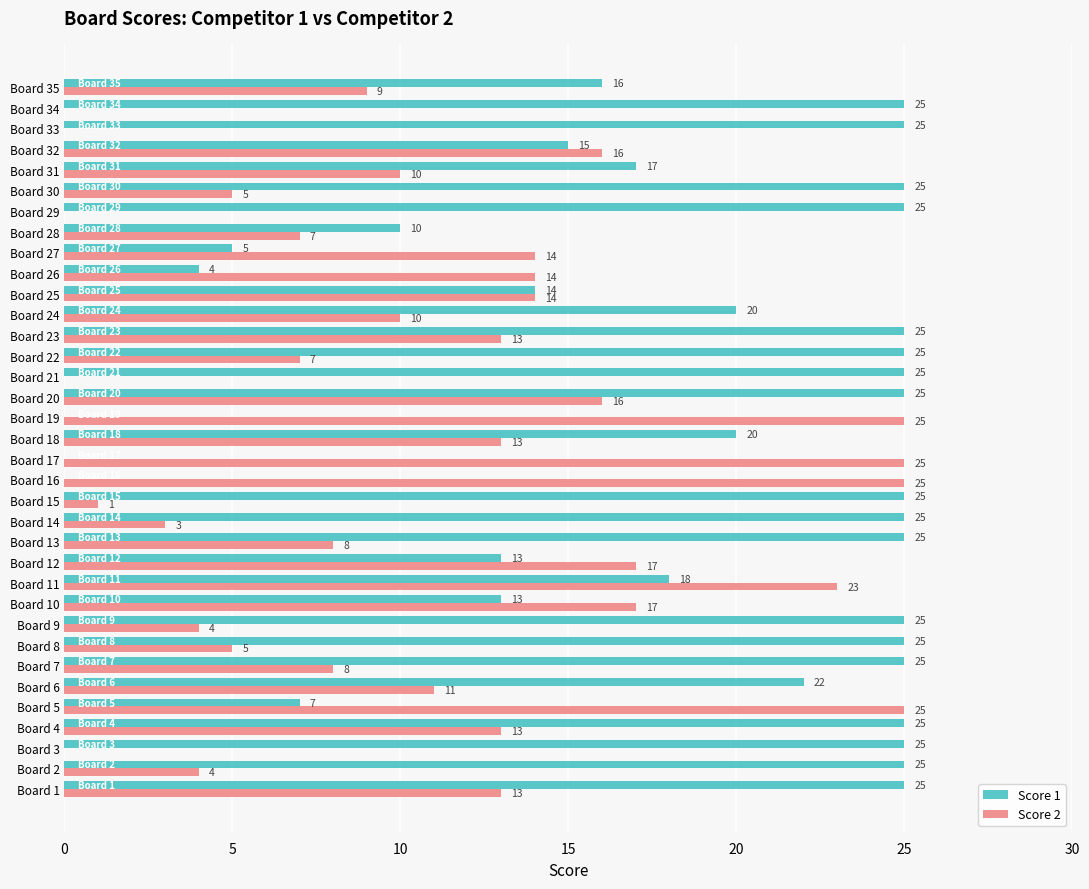

Read the Score 2 value at Board 14.

3